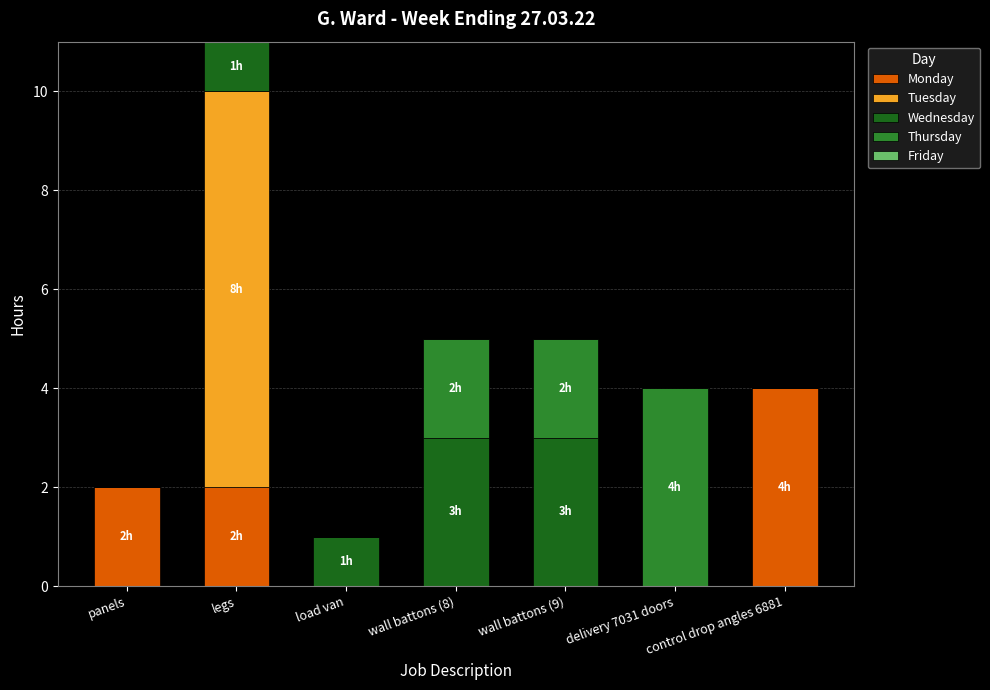

What is the total value across all series at legs?

11